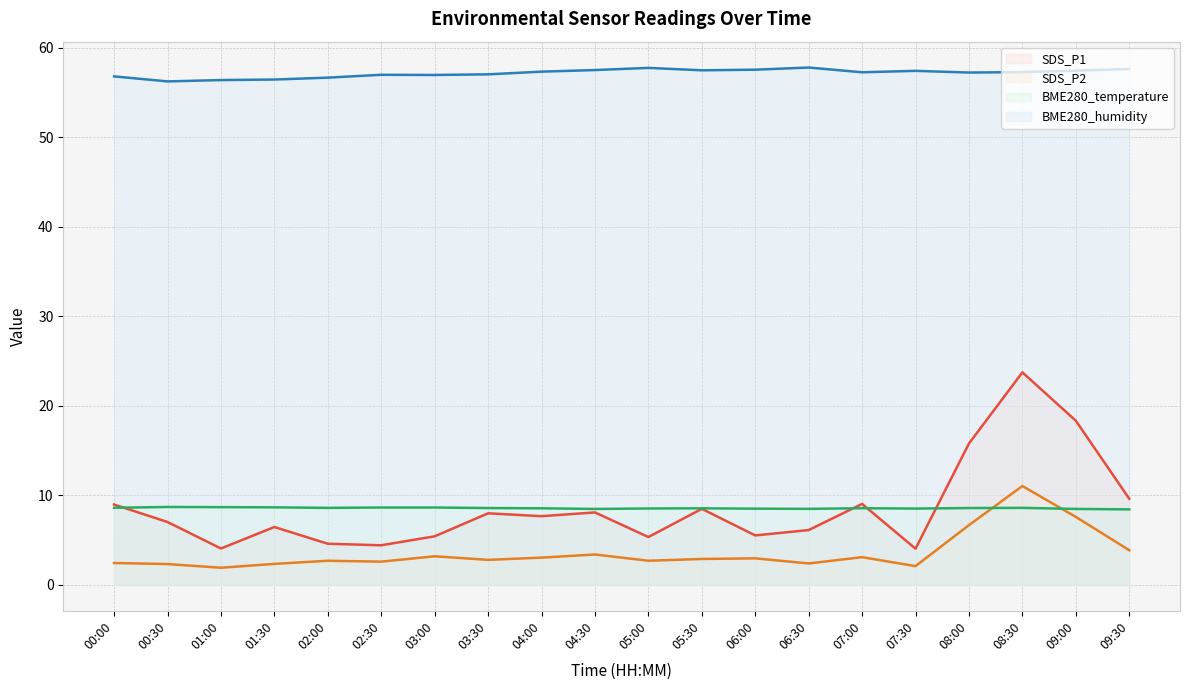

True or false: BME280_humidity has more than 0 interior local peaks.

True